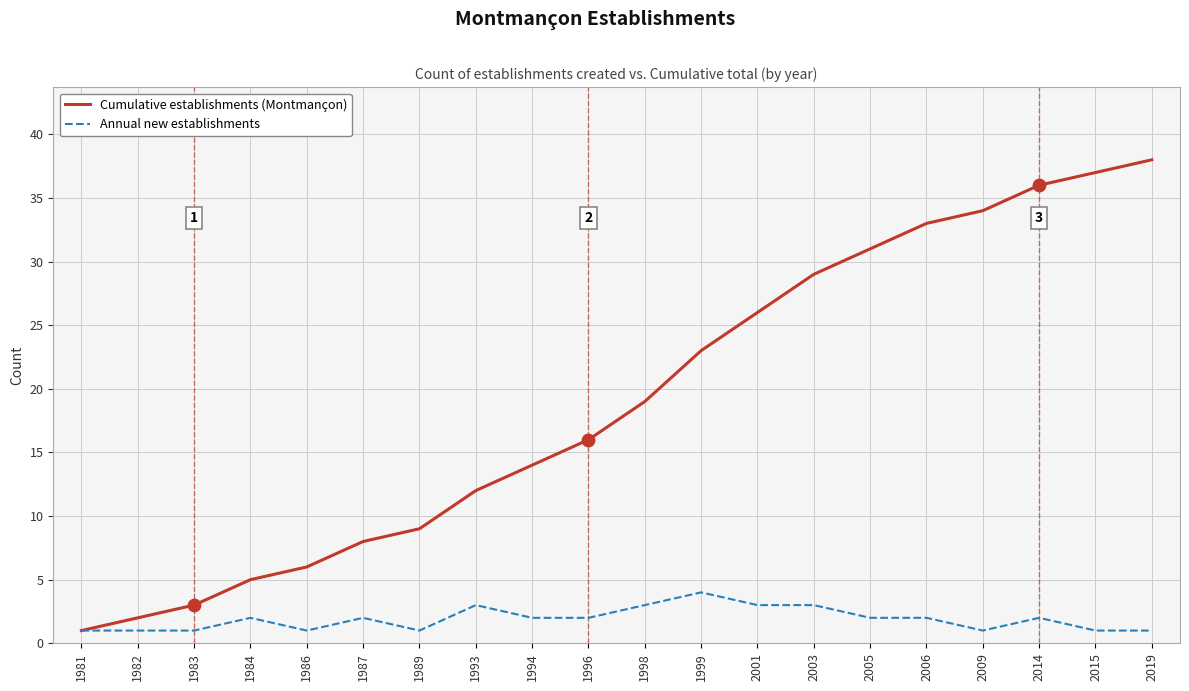

What is the total value across all series at 1984?

7